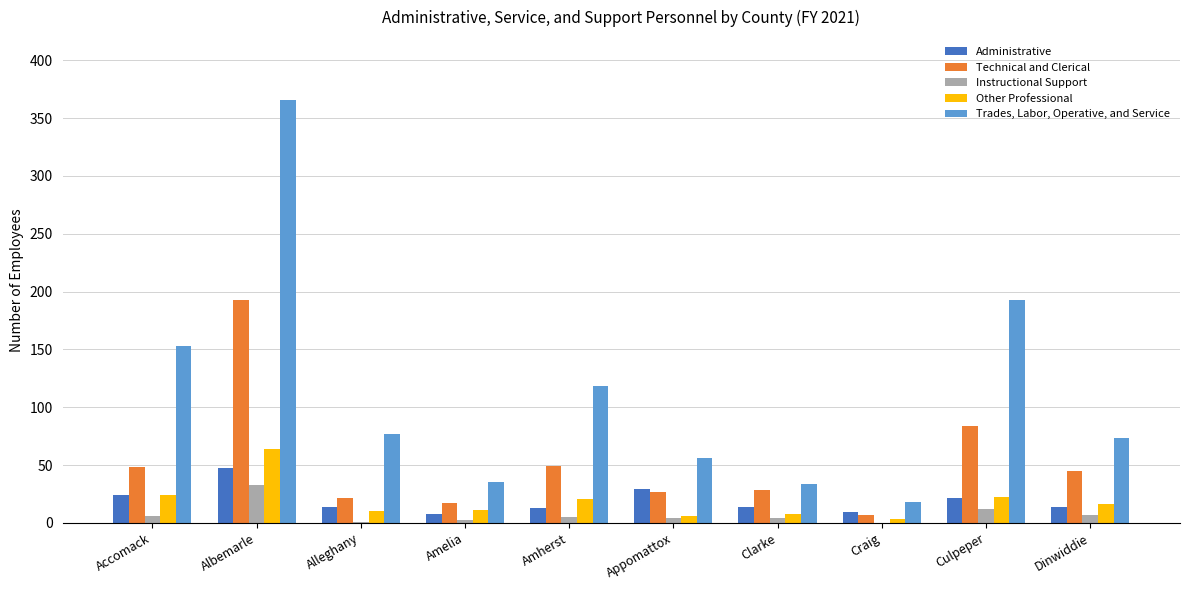

What is the highest value of the Administrative series?

47.0